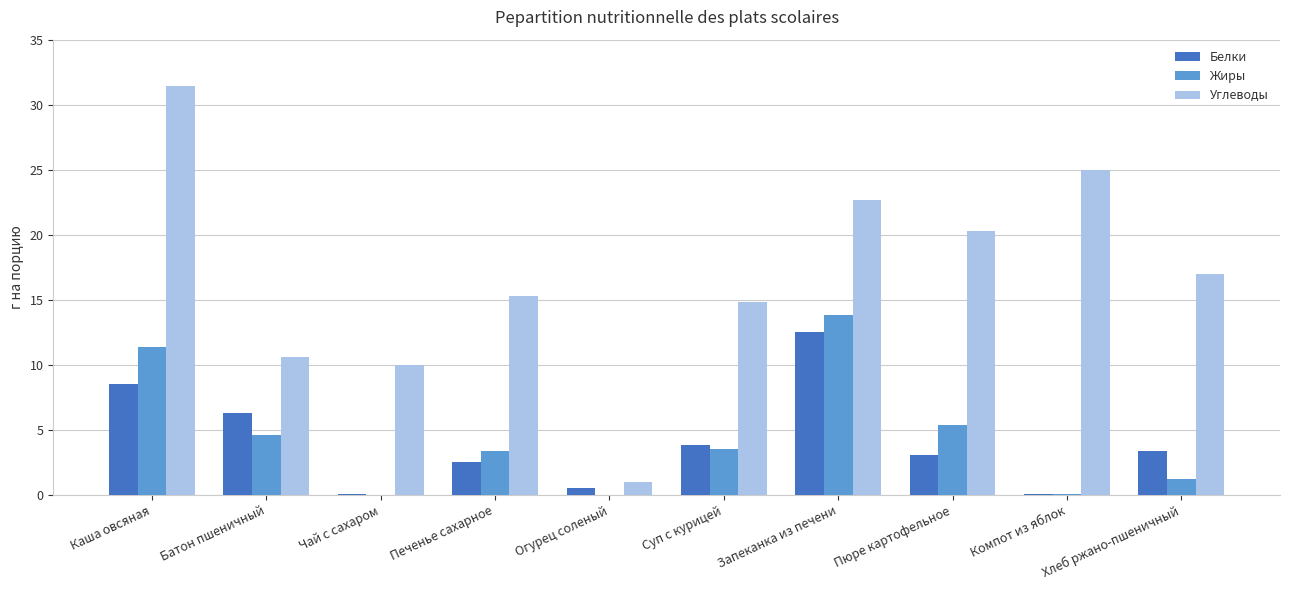

At which category does the chart reach its peak across all series?

Каша овсяная